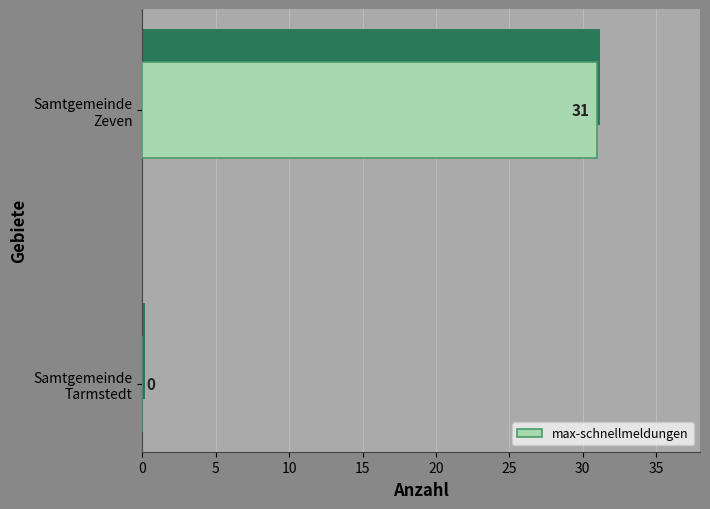

What is the difference between the maximum and minimum values?

31